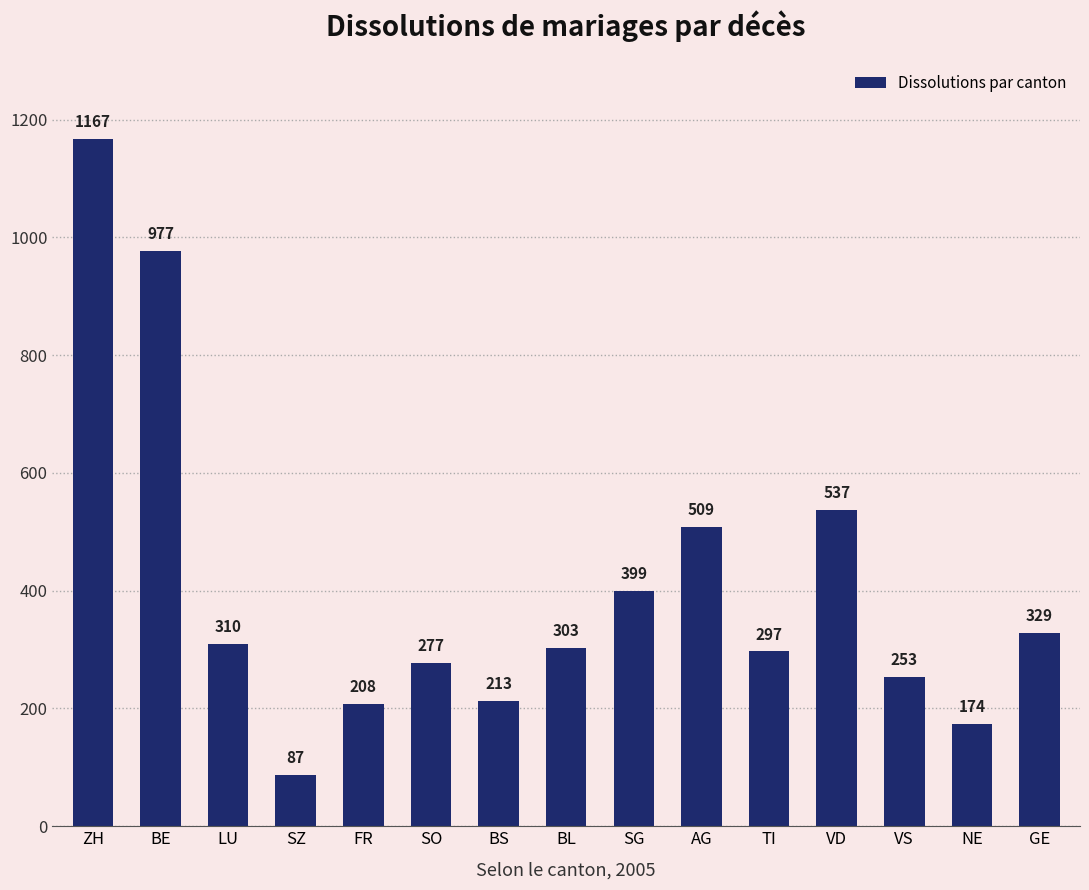

What is the difference between the values at ZH and VD?

630